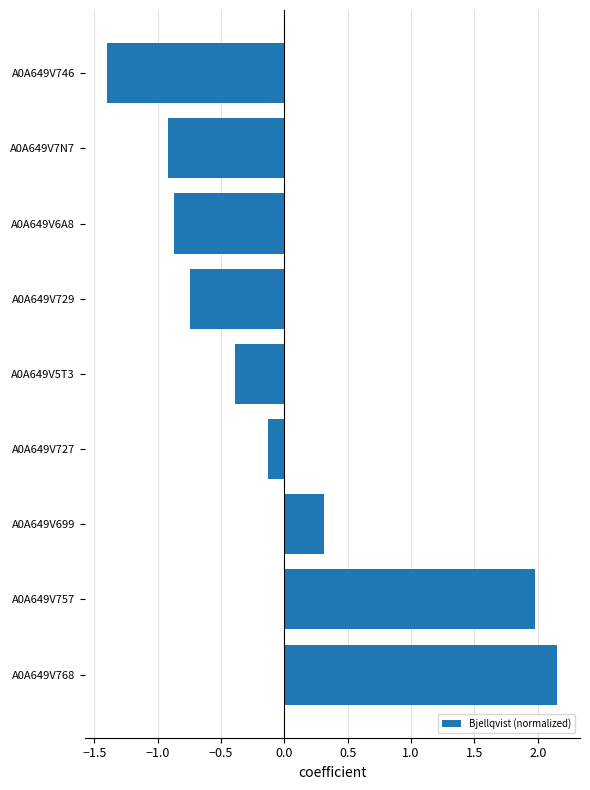

What is the minimum value shown in the chart?

-1.4